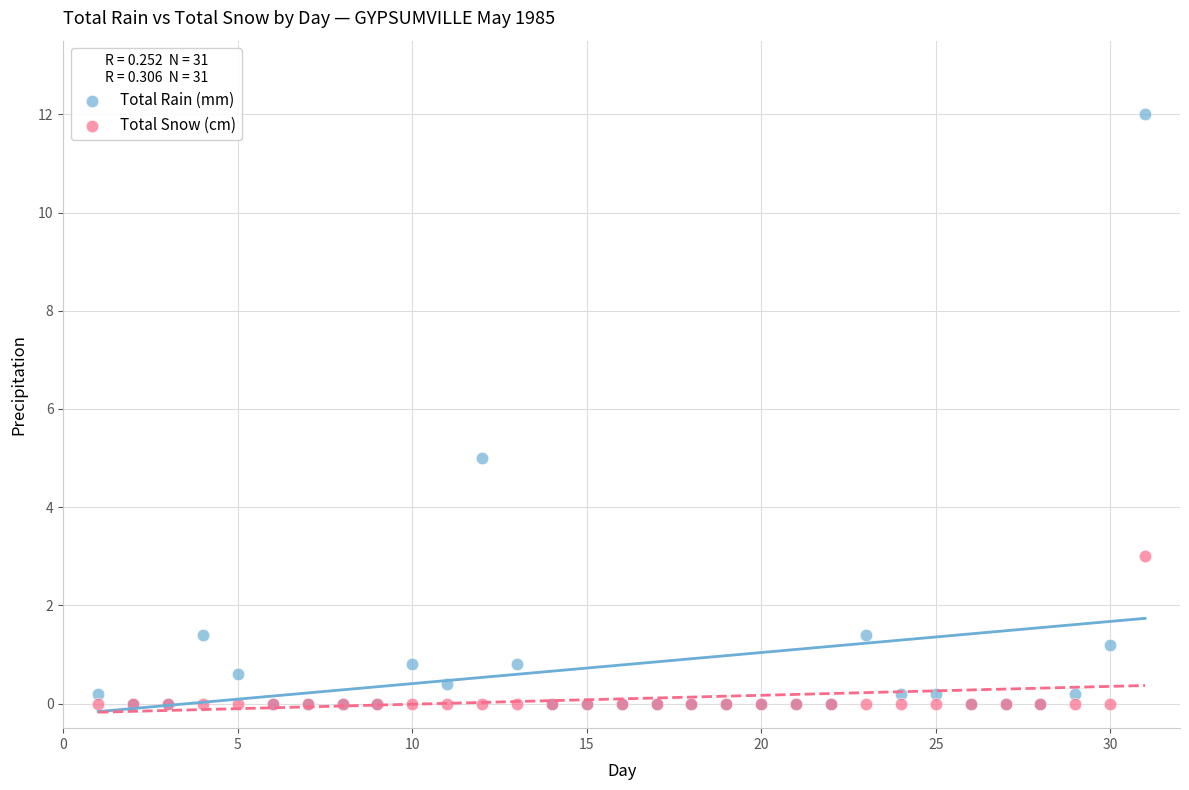

Across all series, what Y value is closest to 6?

5.0